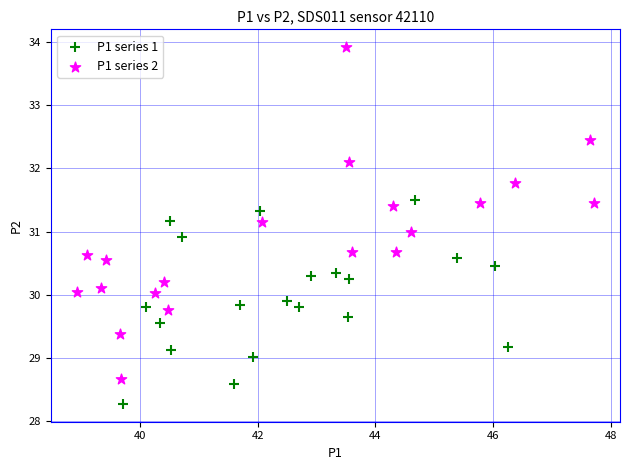

Which series contains the lowest Y value?

P1 series 1